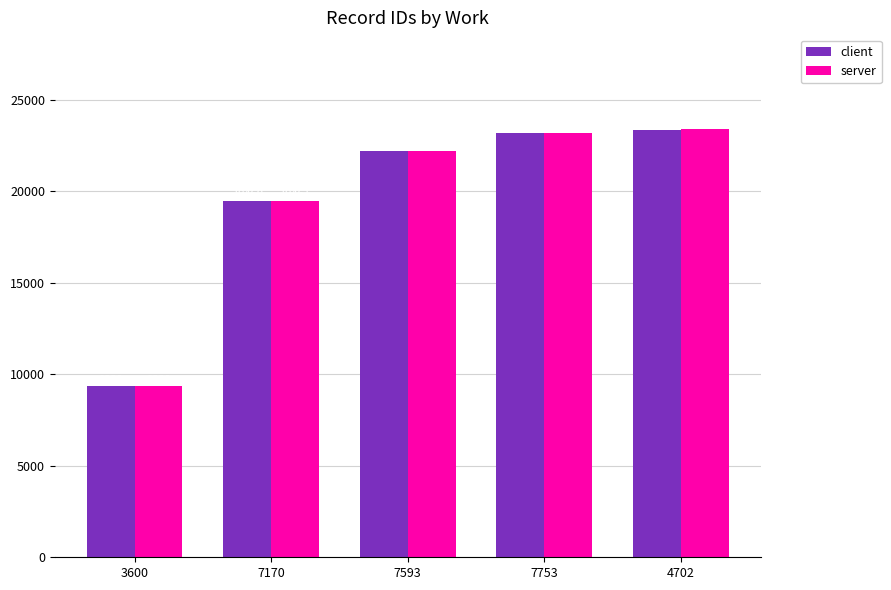

Is it true that server equals 22215 at 7593?

True